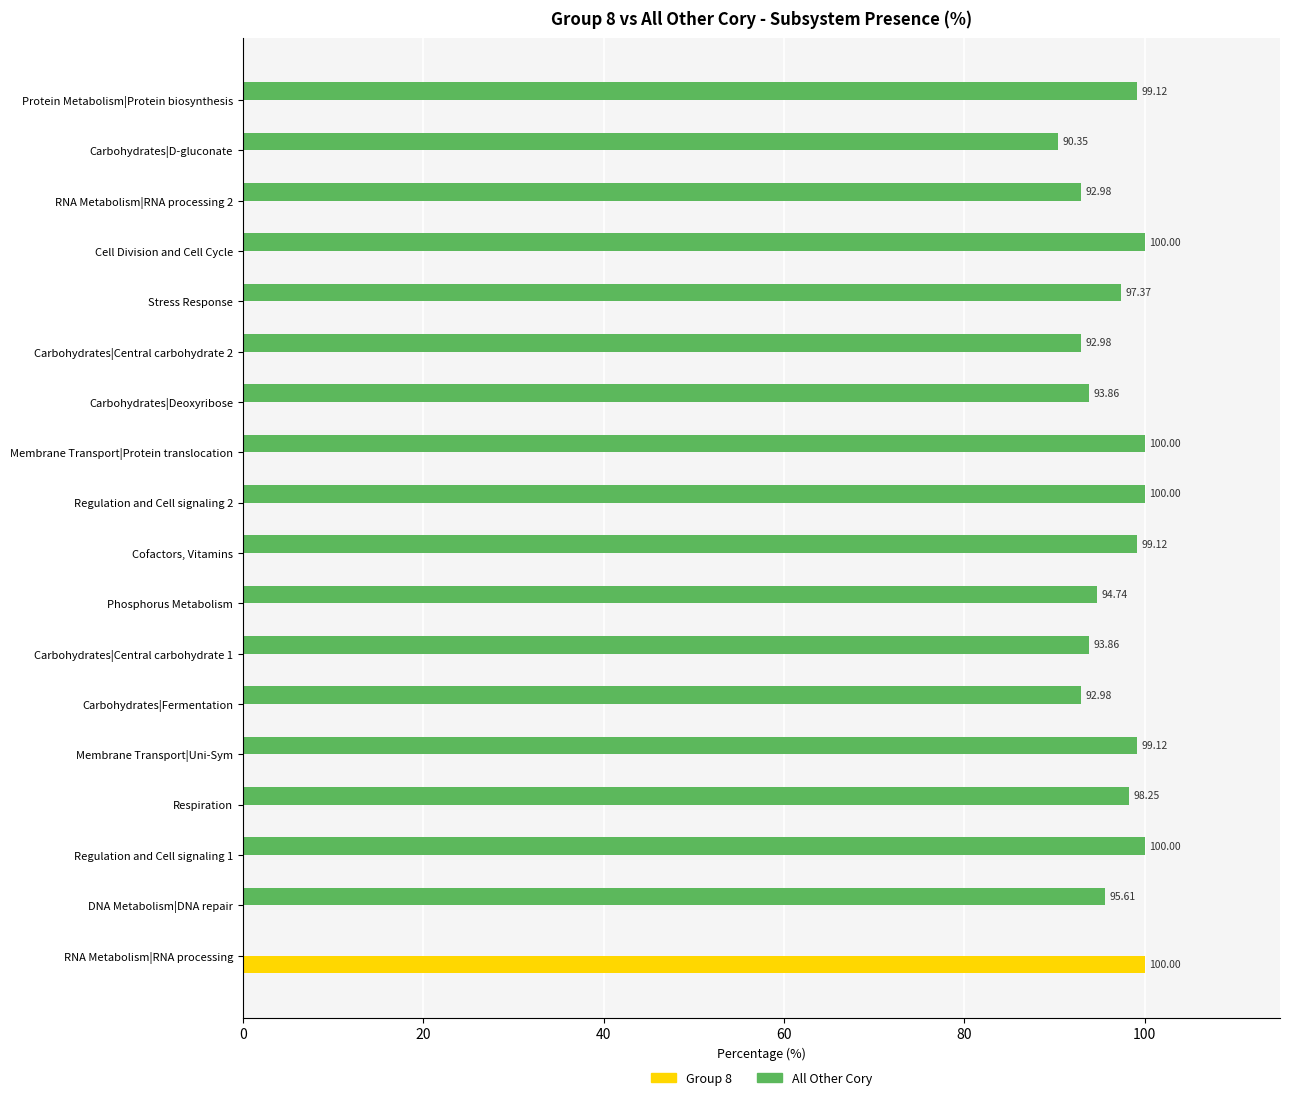

What is the total value across all series at Membrane Transport|Protein translocation?

100.0